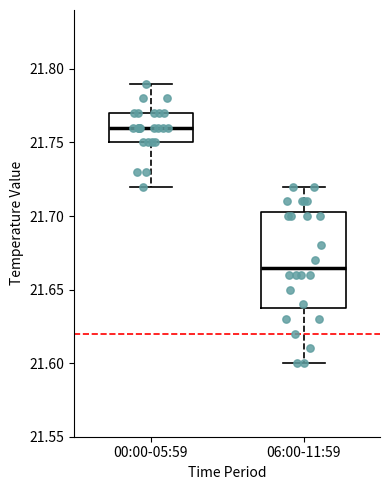

Reading left to right, transcribe this box plot: for each box, give where its median line is, the range the box spans, and where its two whiskers end, as read against the y-axis. The values are not printed on the chart, so give them approximately, as read against the axis.

00:00-05:59: median 21.760, box 21.750 to 21.770, whiskers 21.720 to 21.790
06:00-11:59: median 21.665, box 21.640 to 21.705, whiskers 21.600 to 21.720